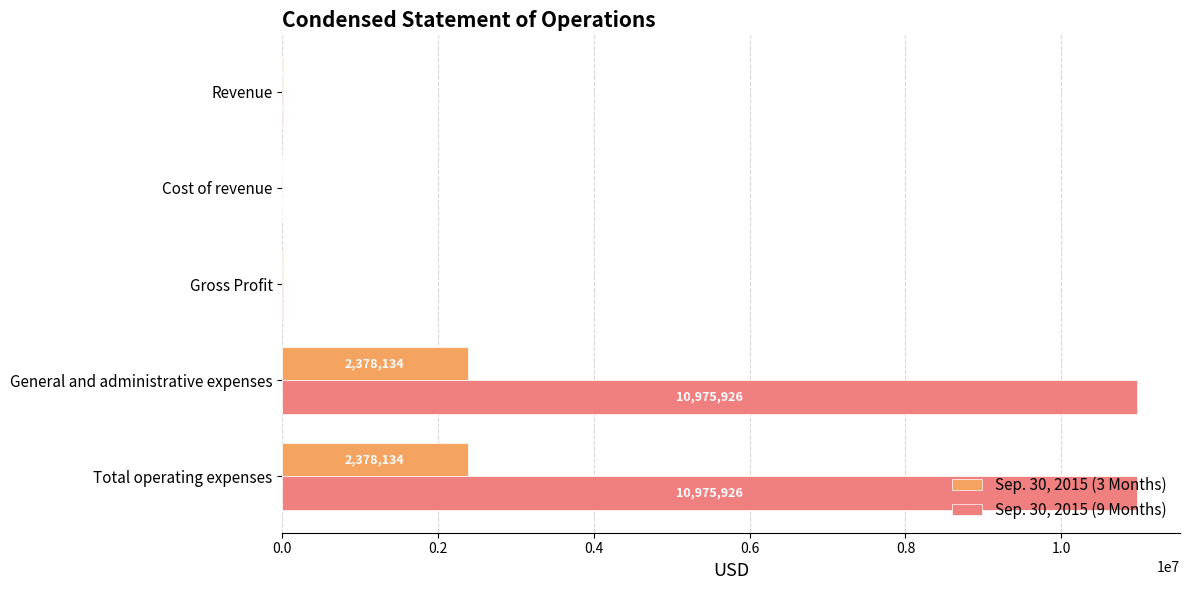

What is the highest value of the Sep. 30, 2015 (3 Months) series?

2378134